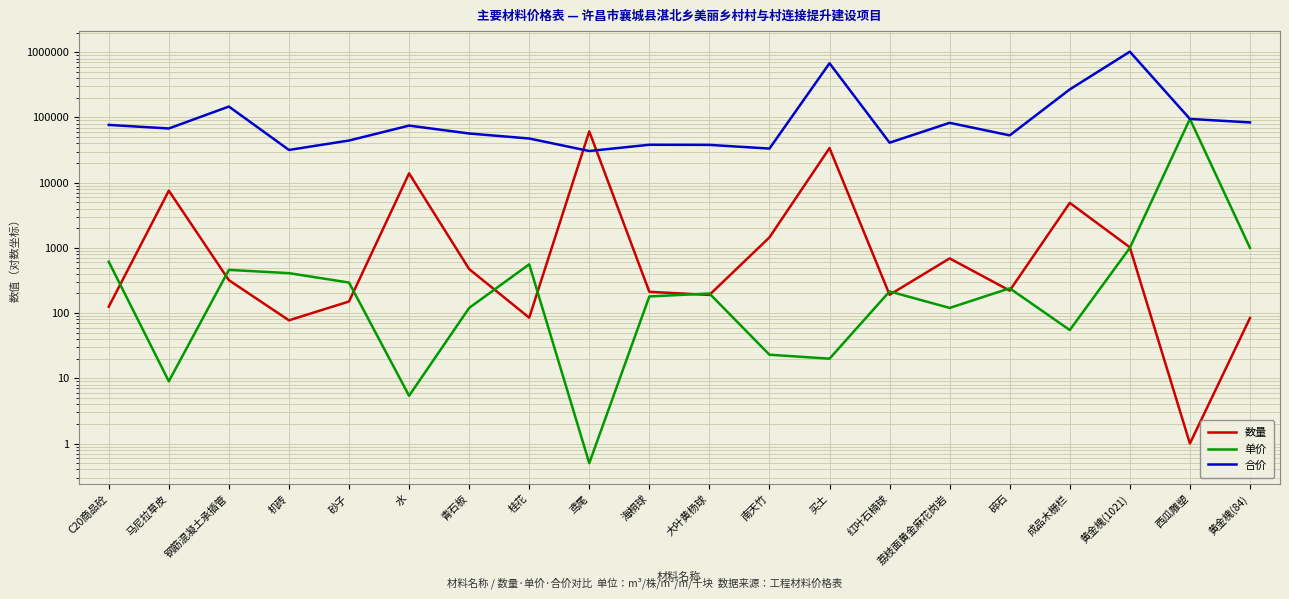

Reading left to right, transcribe all the data shown in this chart.

数量: 125.4	7534.6	319.8	77.5	150.7	13901.1	473.4	85.0	61200.0	212.0	190.0	1450.0	33916.8	191.0	690.0	221.5	4900.0	1021.0	1.0	84.0
单价: 613.3	9.0	460.0	410.0	294.0	5.4	120.0	560.0	0.5	180.0	200.0	23.0	20.0	215.0	120.0	240.0	55.0	1000.0	95000.0	1000.0
合价: 76904.4	67811.0	147094.2	31781.2	44308.4	75066.1	56808.9	47600.0	30600.0	38160.0	38000.0	33350.0	678335.2	41065.0	82794.8	53151.8	269500.0	1021000.0	95000.0	84000.0